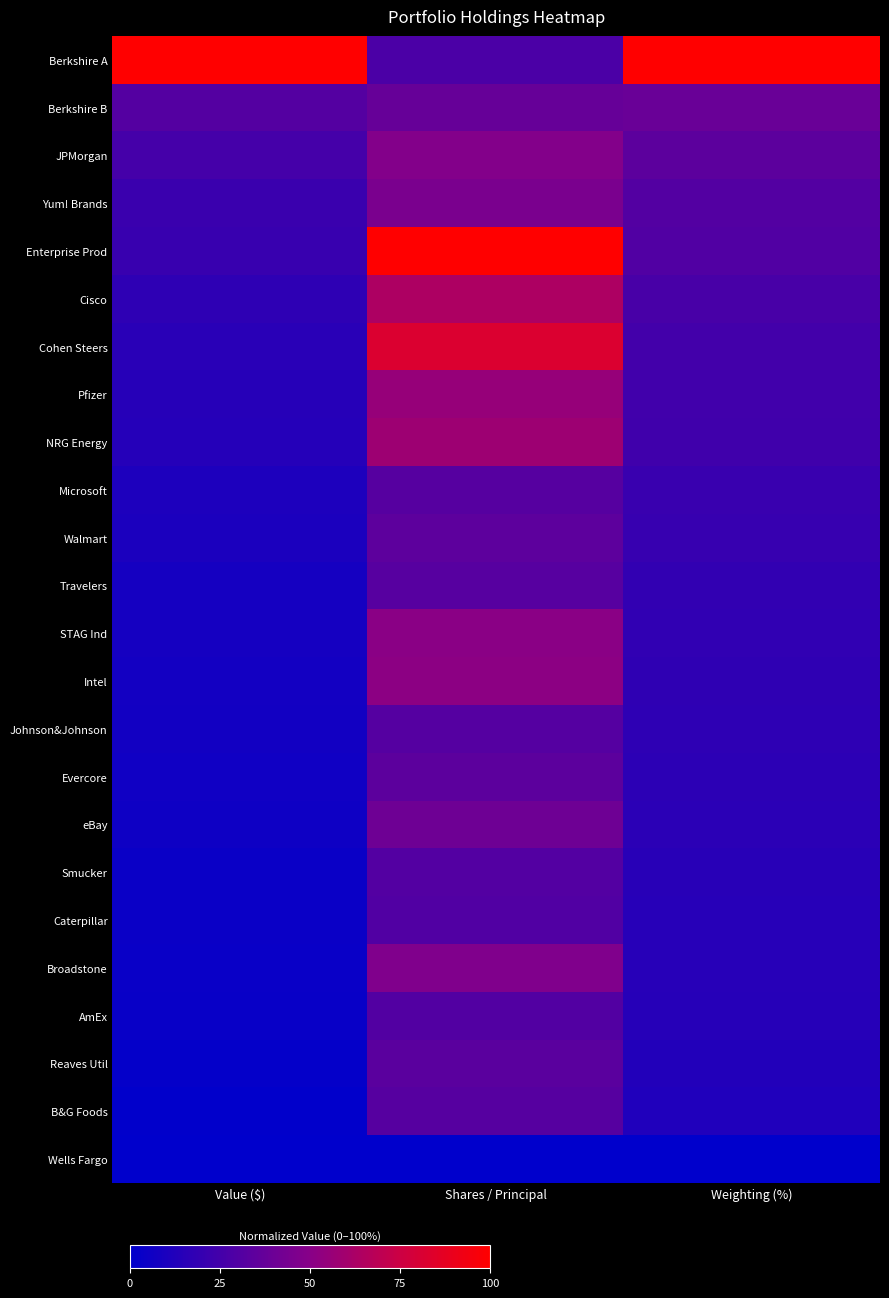

Rank the series by their maximum value, from highest to lowest.

Berkshire A, Enterprise Prod, Cohen Steers, Cisco, NRG Energy, Pfizer, Intel, STAG Ind, JPMorgan, Broadstone, Yum! Brands, eBay, Berkshire B, Walmart, Evercore, Reaves Util, Travelers, Microsoft, B&G Foods, Johnson&Johnson, Smucker, AmEx, Caterpillar, Wells Fargo